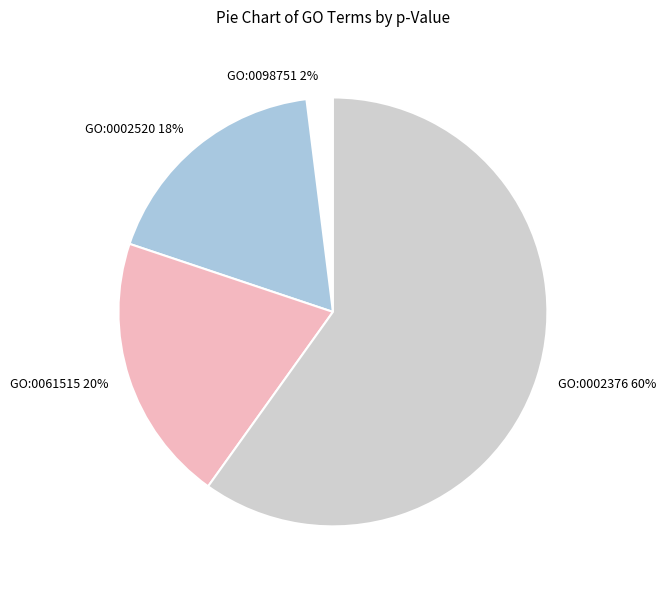

To the nearest percent, what is the difference between the largest and smallest slice percentages?

58%